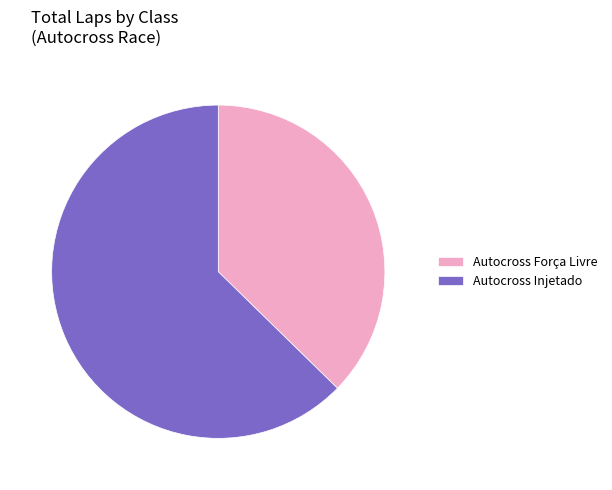

True or false: Autocross Força Livre accounts for 26% of the total.

False